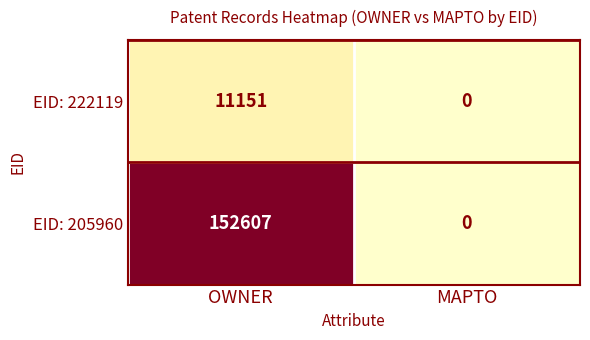

Reading right to left, what are all the values shown in this chart?

EID: 222119: MAPTO=0	OWNER=11151
EID: 205960: MAPTO=0	OWNER=152607